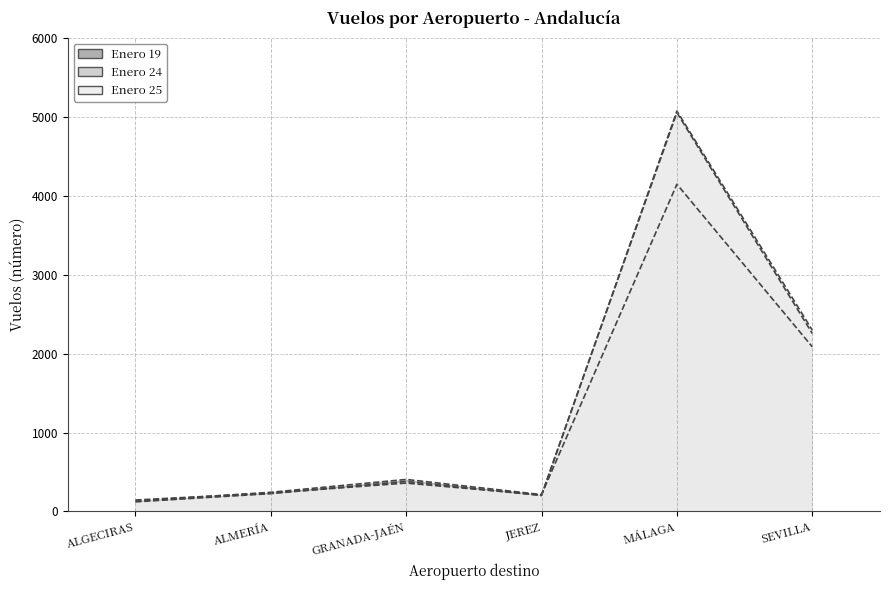

What is the difference between the second highest and minimum values in the Enero 24 series?

2110